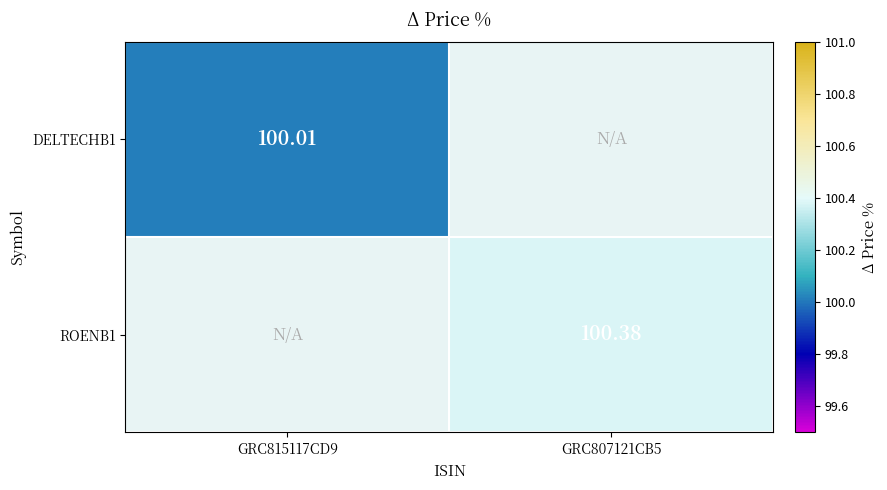

What is the smallest value displayed?

100.0